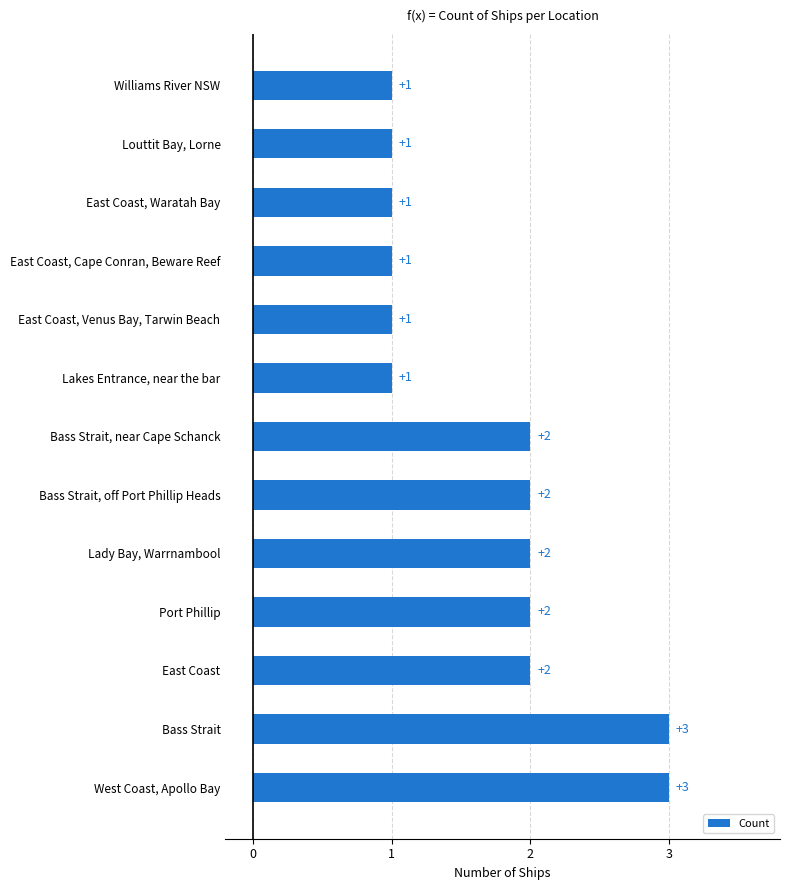

The value at East Coast, Cape Conran, Beware Reef is 0. True or false?

False